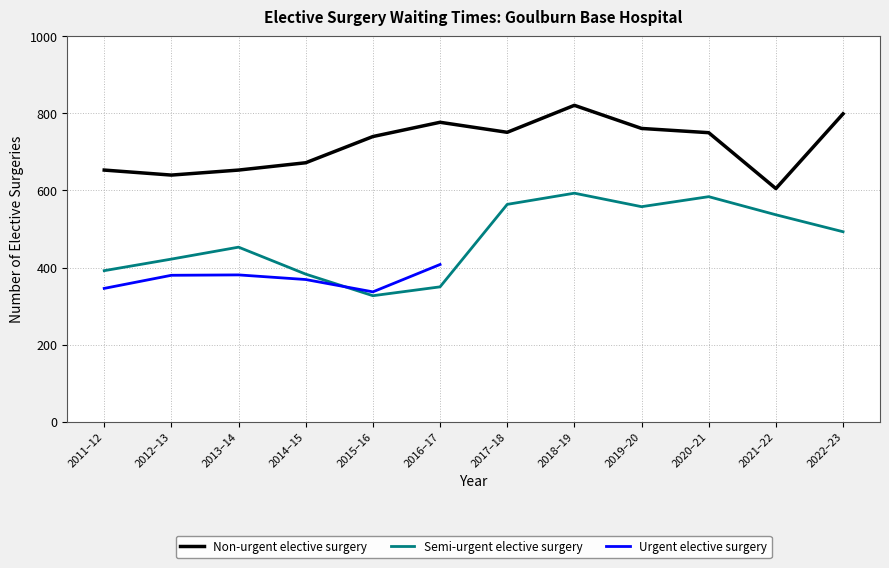

What is the label of the 10th point from the right?

2013–14